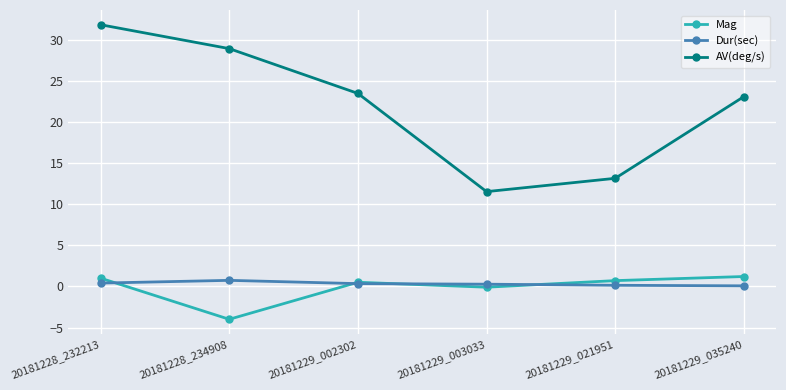

Is it true that AV(deg/s) equals 37.8 at 20181229_002302?

False